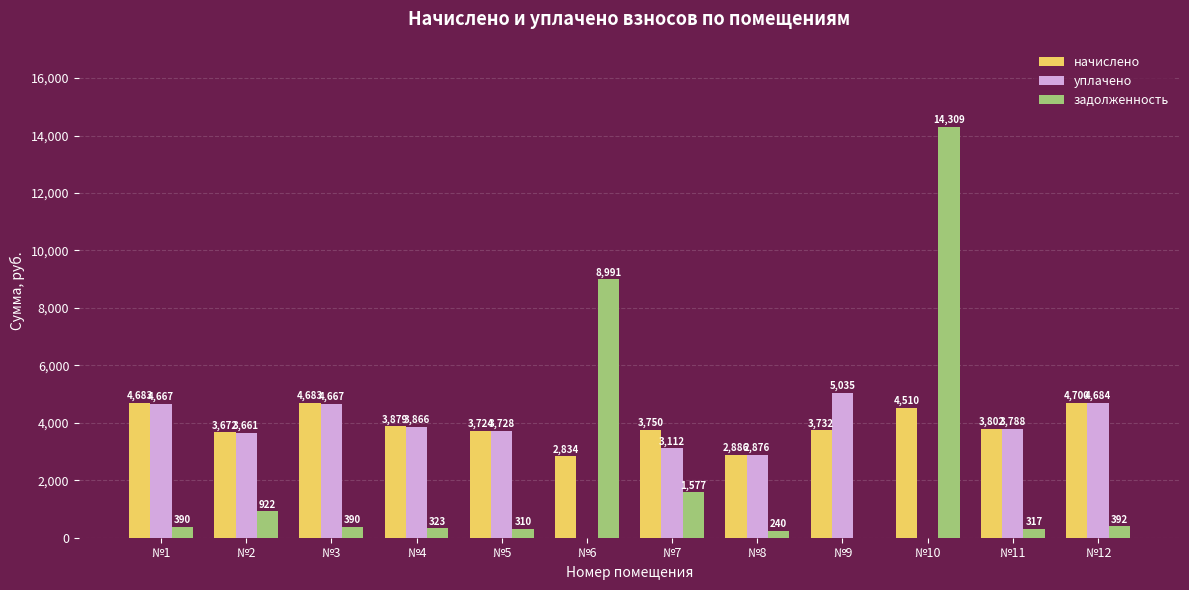

Which category has the highest value across all series?

№10